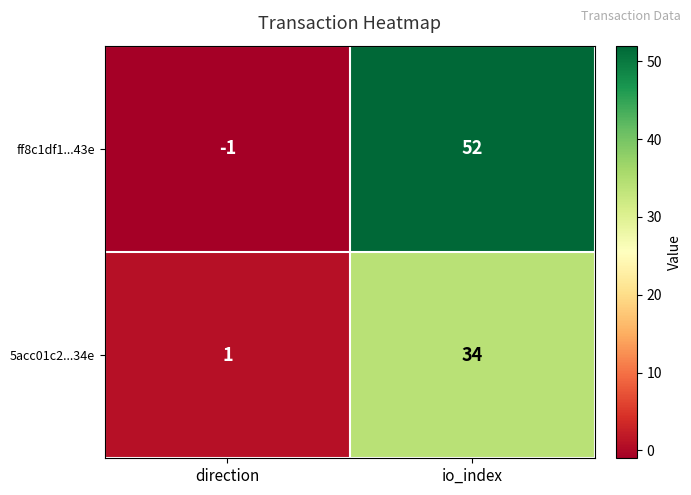

What is the difference between the 5acc01c2...34e values at direction and io_index?

33